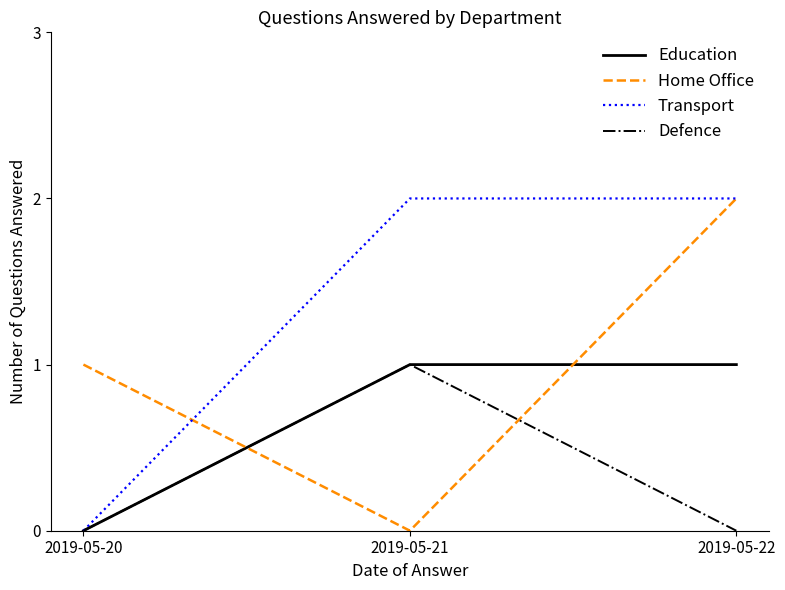

What is the spread (max minus min) of values at 2019-05-20?

1